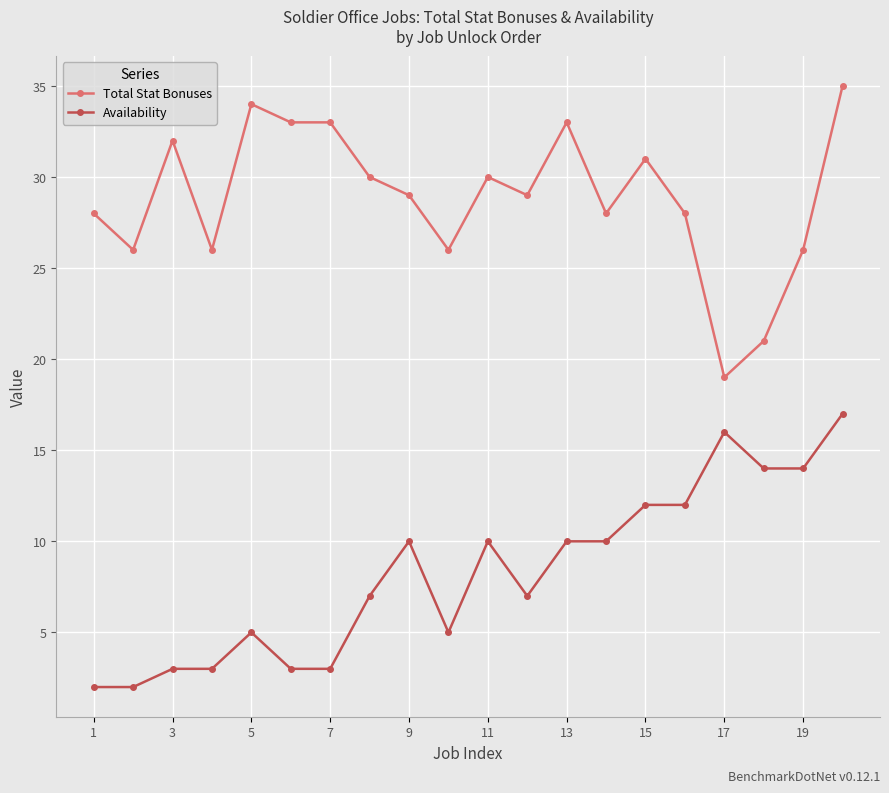

What are all the series names shown in the legend?

Total Stat Bonuses, Availability